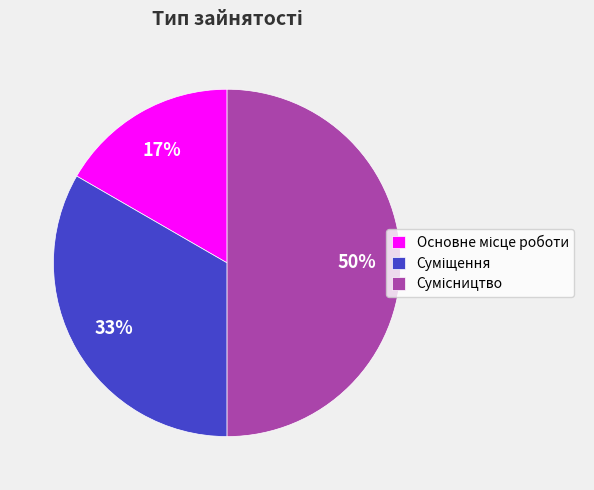

To the nearest percent, what is the average slice percentage?

33%